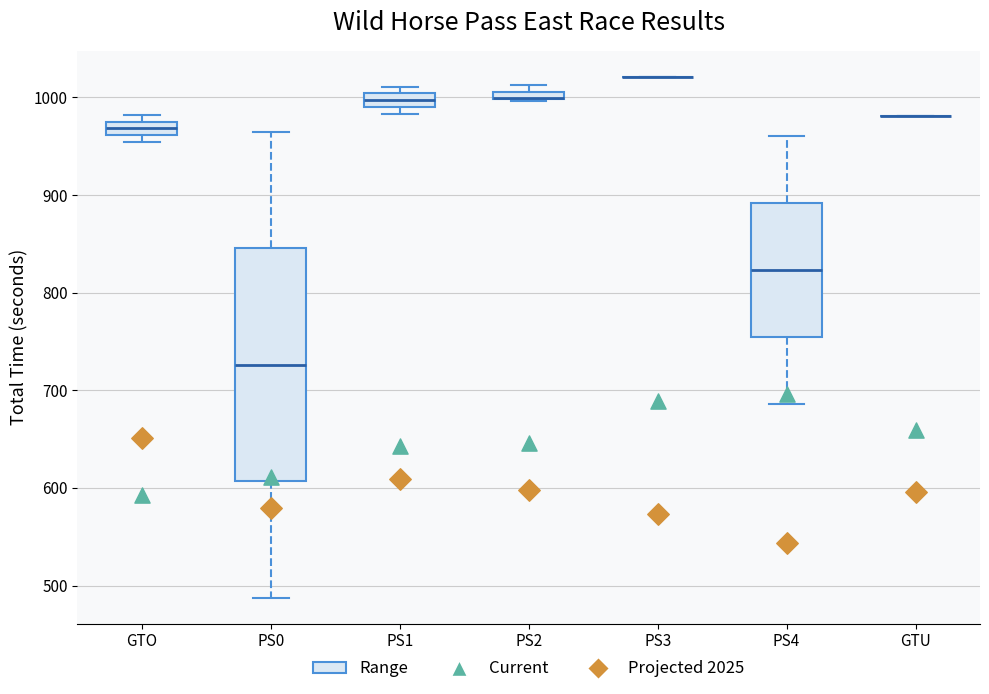

Which box is the tallest, from its lower edge to its upper edge?

PS0